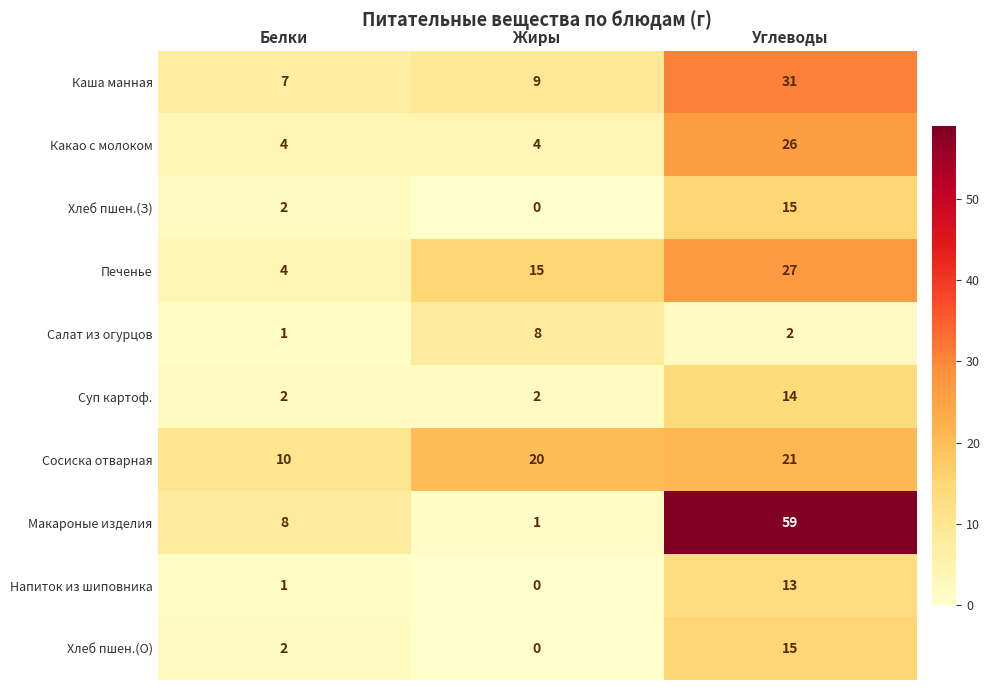

Is it true that Суп картоф. equals 14 at Углеводы?

True